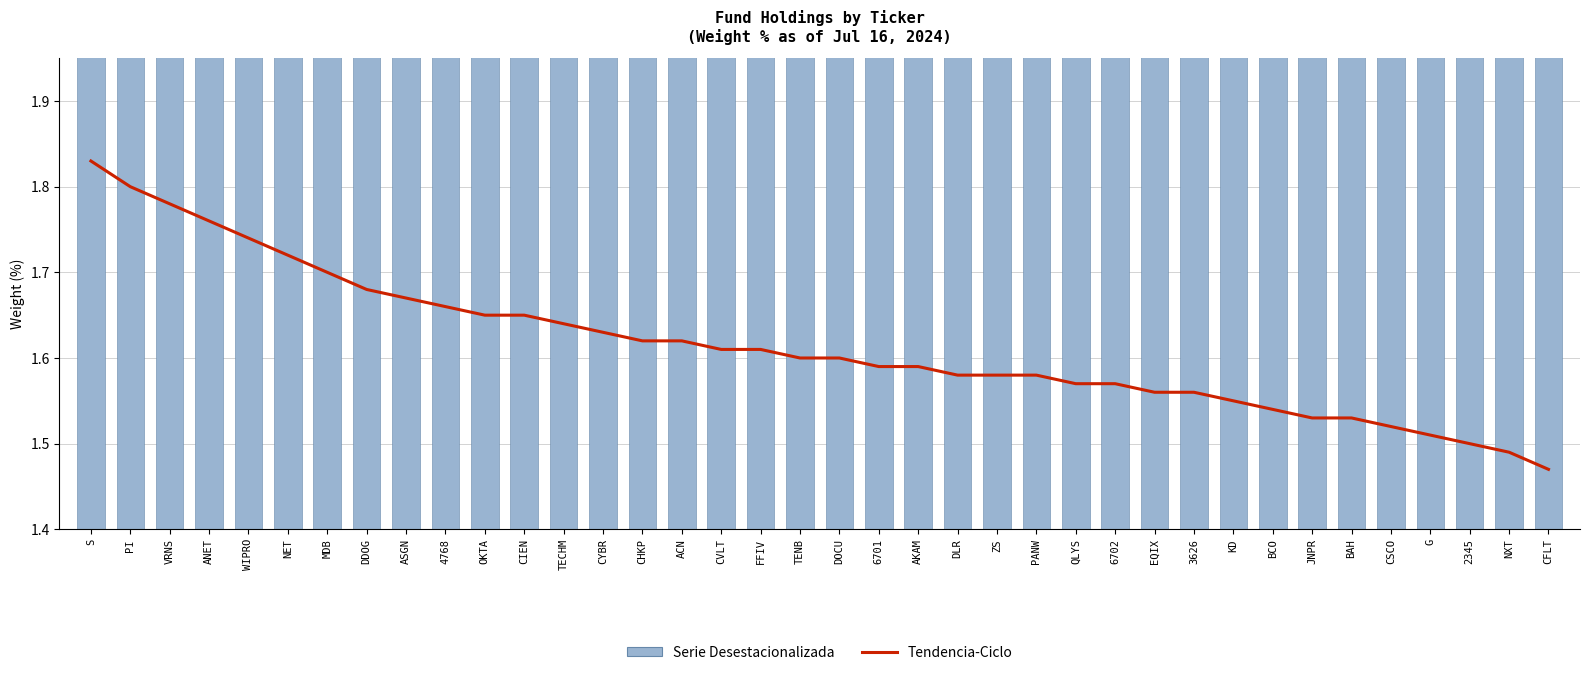

What is the smallest value displayed?

1.5